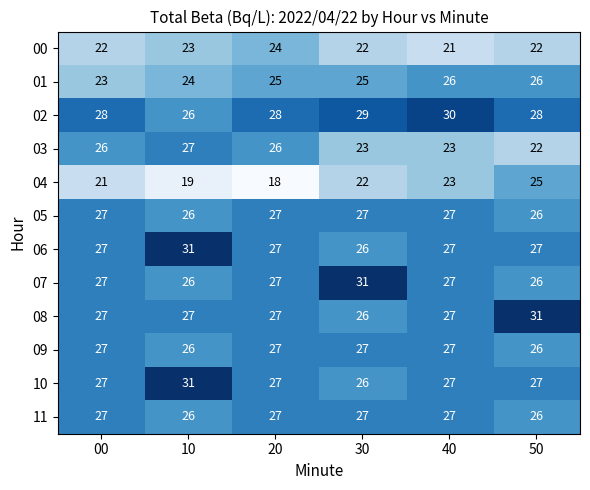

What is the difference between the highest and lowest values at 00?

7